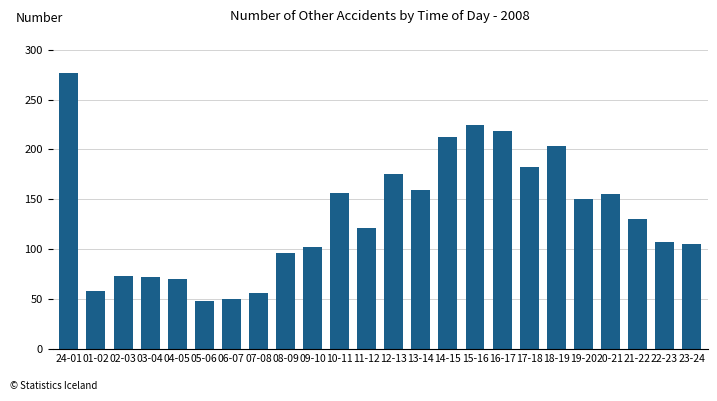

The value at 03-04 is 72. True or false?

True